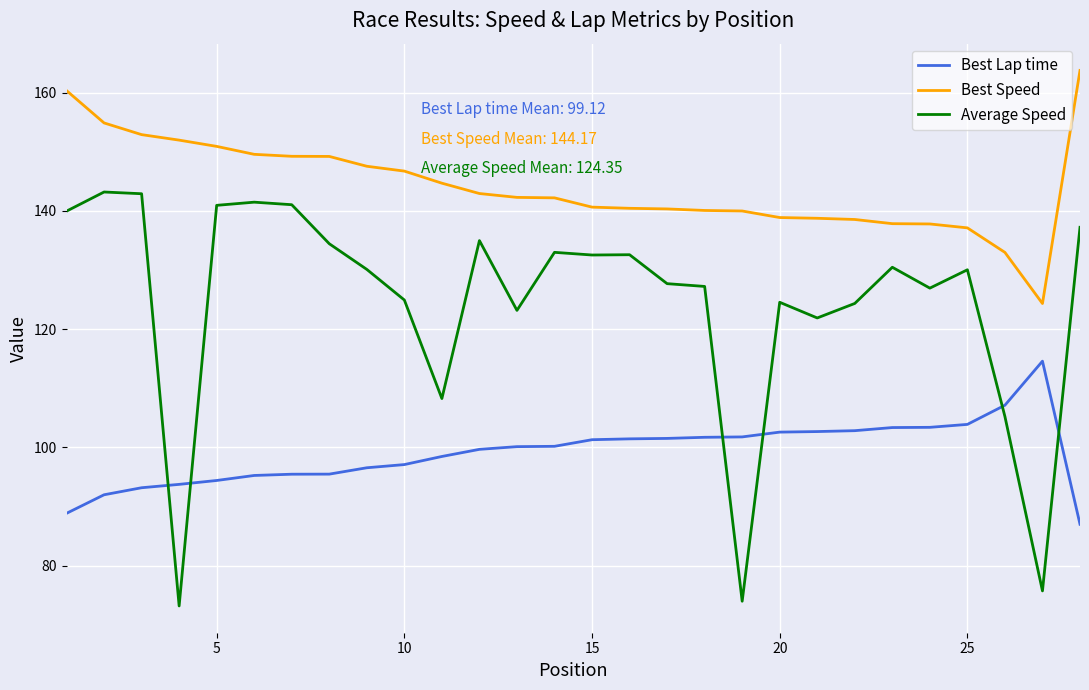

What are all the series names shown in the legend?

Best Lap time, Best Speed, Average Speed